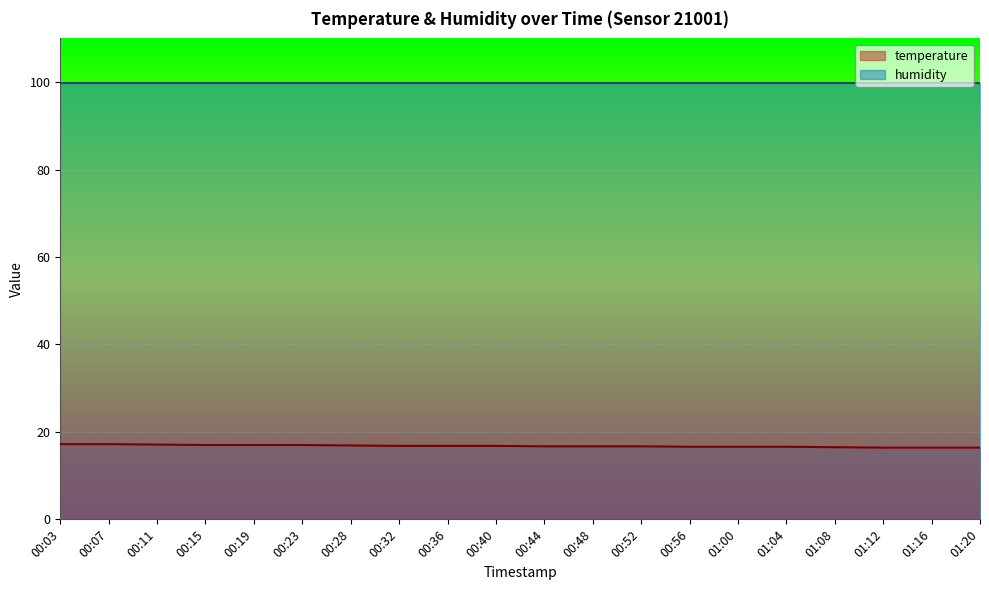

Where is the data nearest to the value 16?

01:12